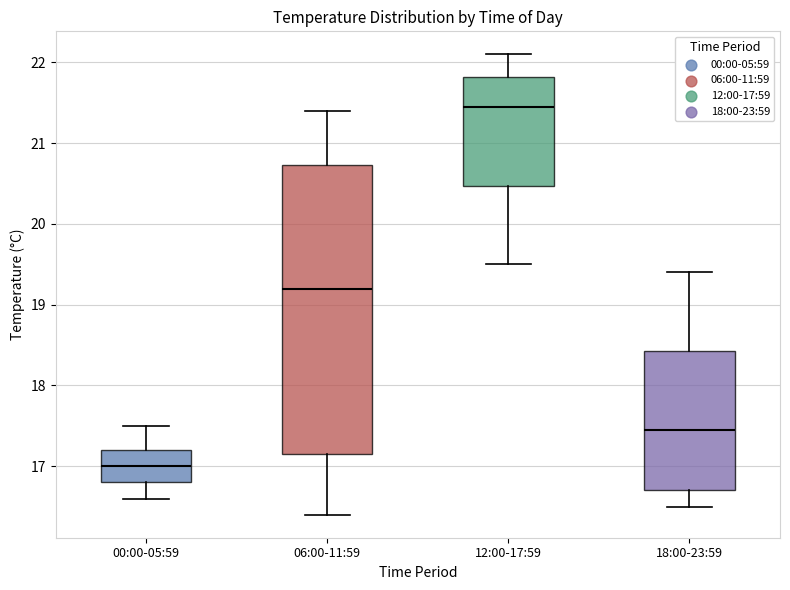

Where is the upper edge of the box for 18:00-23:59 on the y-axis? The values are not printed on the chart, so give them approximately, as read against the axis.

18.4